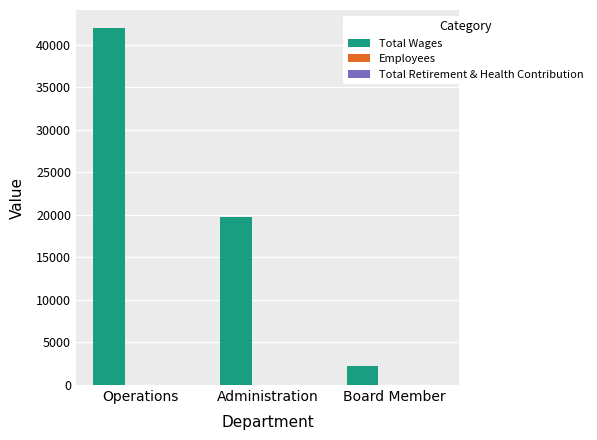

Are the bars horizontal?

No